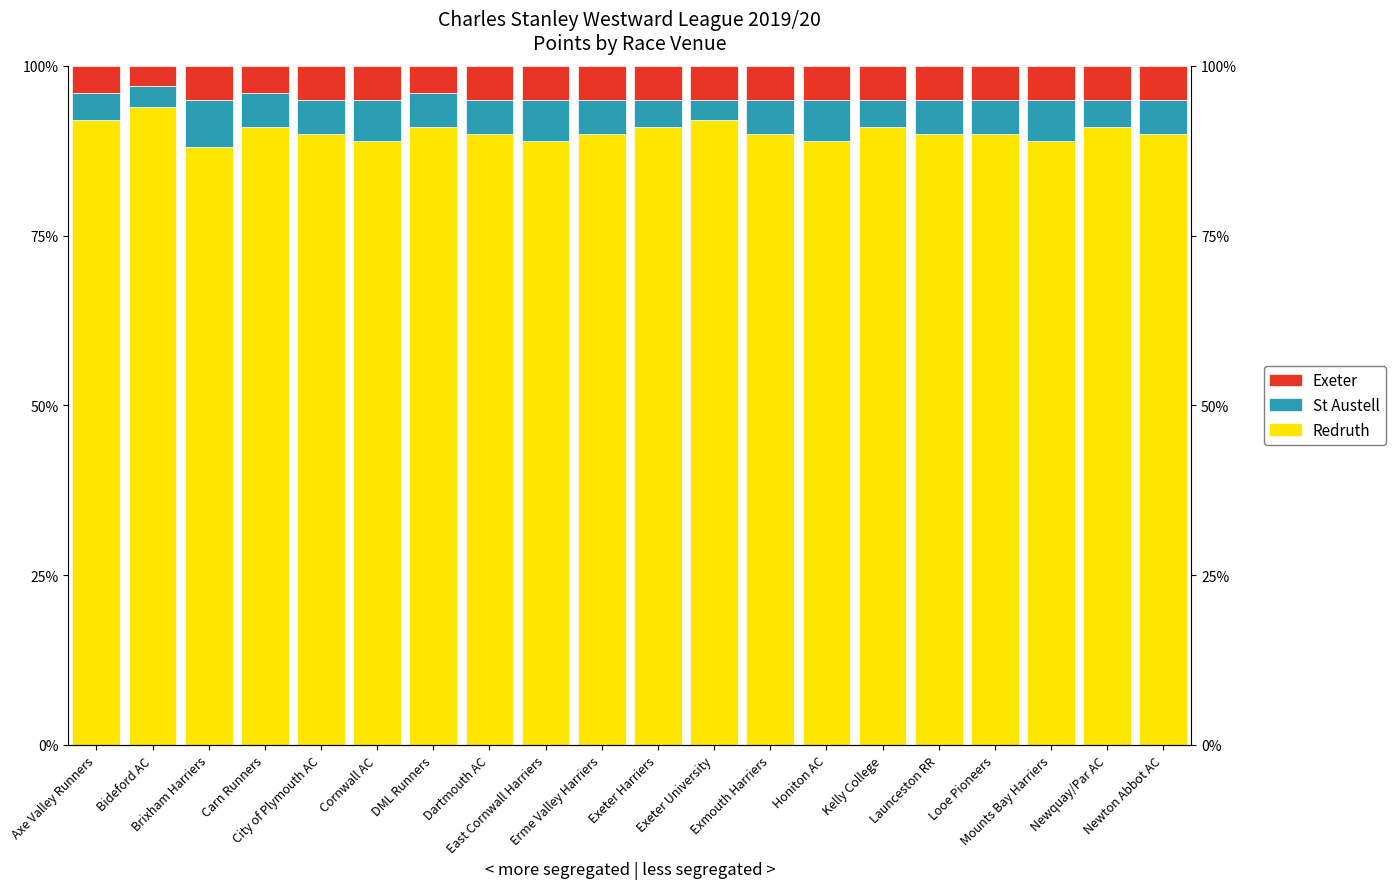

What is the difference between the maximum and second lowest values in the St Austell series?

4